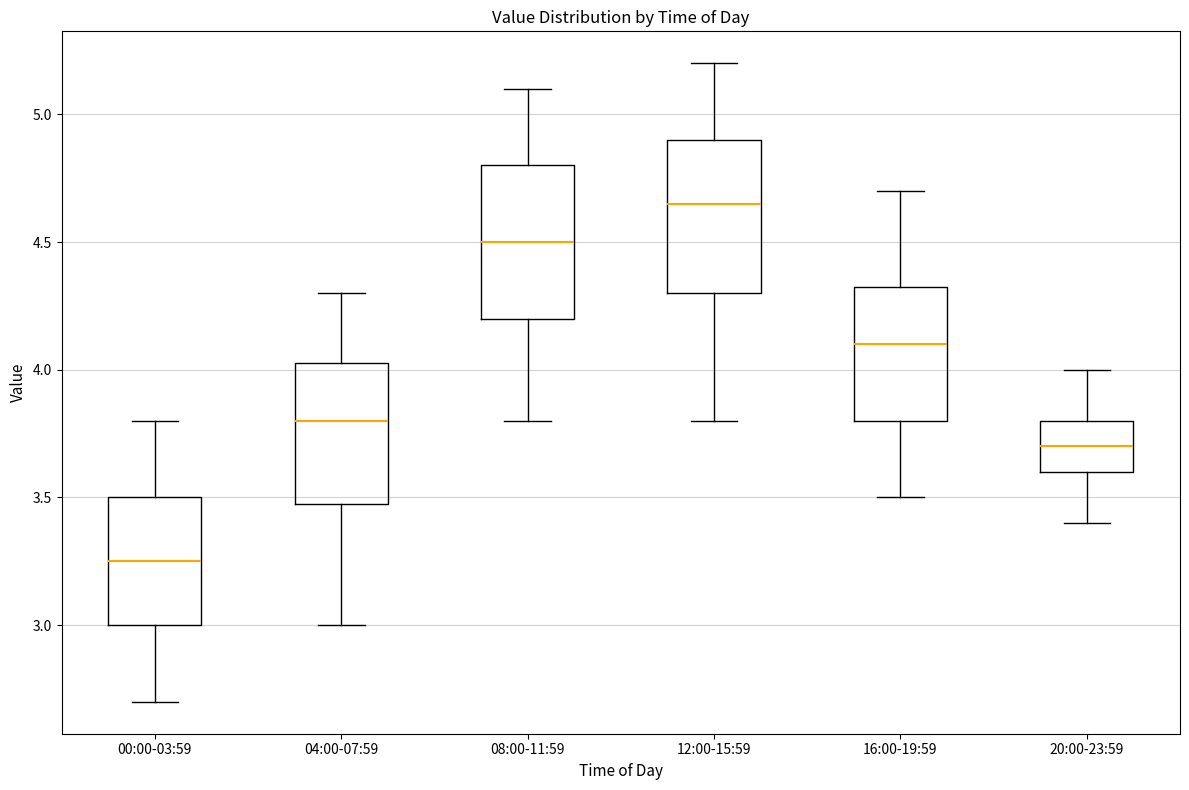

Reading left to right, transcribe this box plot: for each box, give where its median line is, the range the box spans, and where its two whiskers end, as read against the y-axis. The values are not printed on the chart, so give them approximately, as read against the axis.

00:00-03:59: median 3.25, box 3.00 to 3.50, whiskers 2.70 to 3.80
04:00-07:59: median 3.80, box 3.50 to 4.05, whiskers 3.00 to 4.30
08:00-11:59: median 4.50, box 4.20 to 4.80, whiskers 3.80 to 5.10
12:00-15:59: median 4.65, box 4.30 to 4.90, whiskers 3.80 to 5.20
16:00-19:59: median 4.10, box 3.80 to 4.35, whiskers 3.50 to 4.70
20:00-23:59: median 3.70, box 3.60 to 3.80, whiskers 3.40 to 4.00